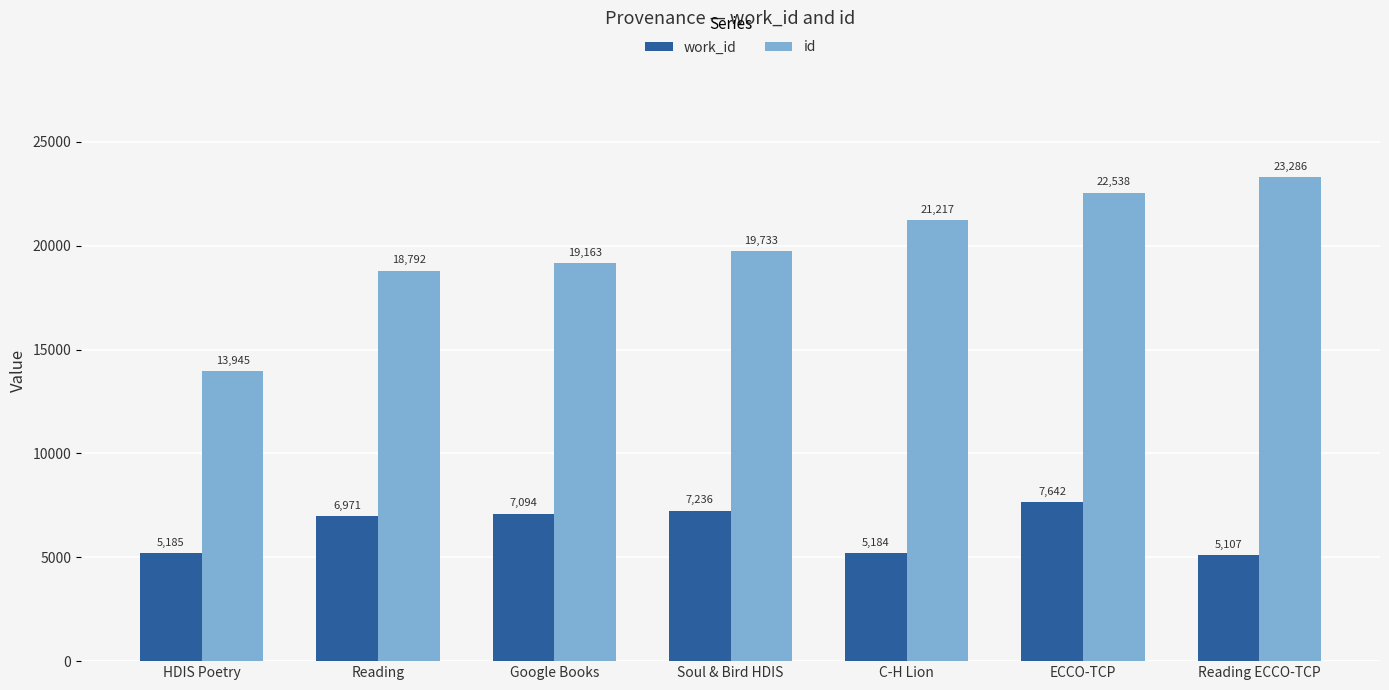

How many series are shown in this chart?

2